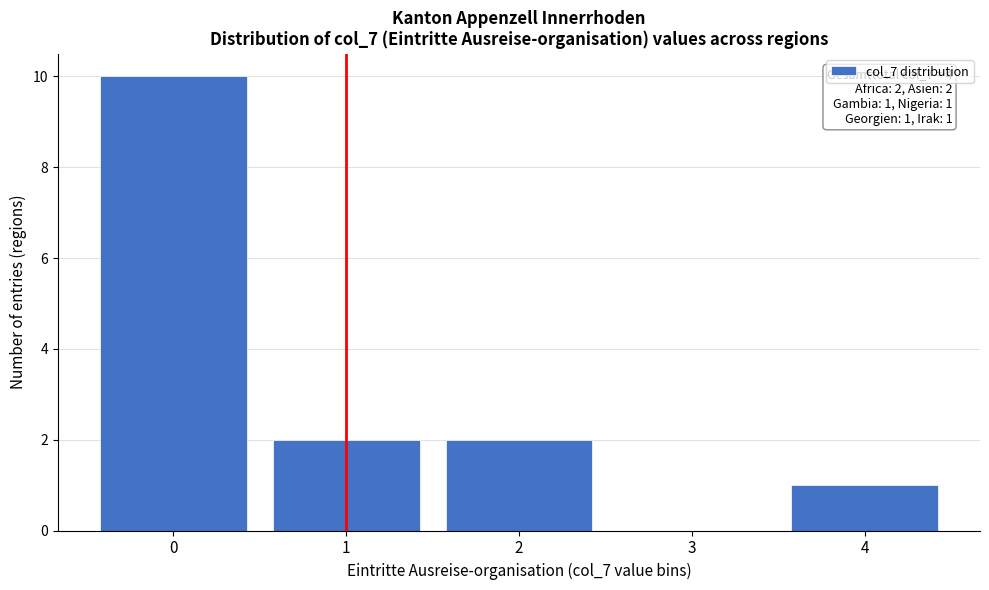

Reading left to right, extract all data points from this chart.

0=10	1=2	2=2	3=0	4=1